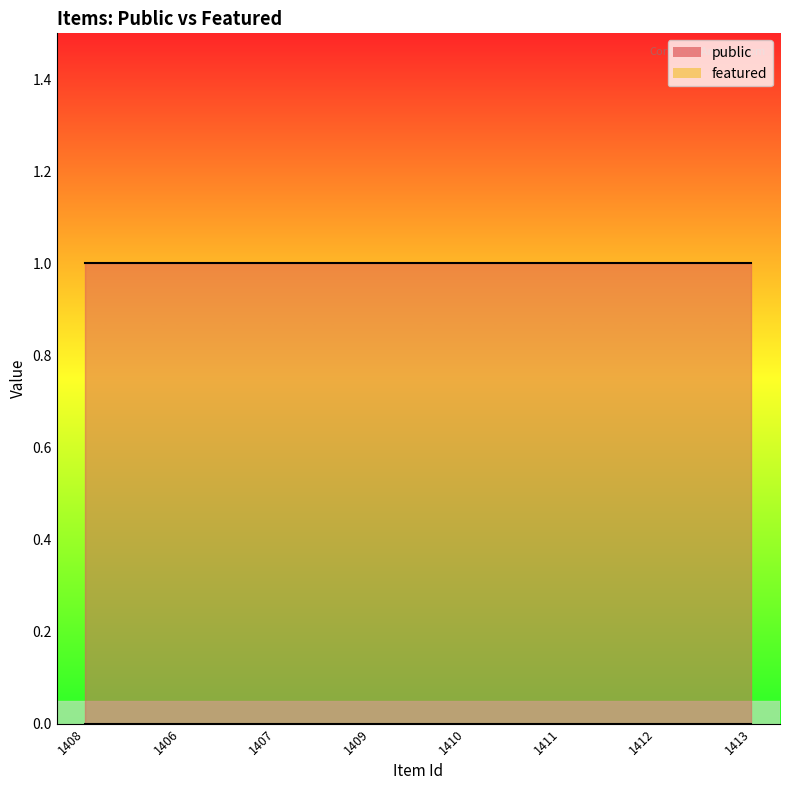

Between 1408 and 1410, which series saw the biggest shift?

public